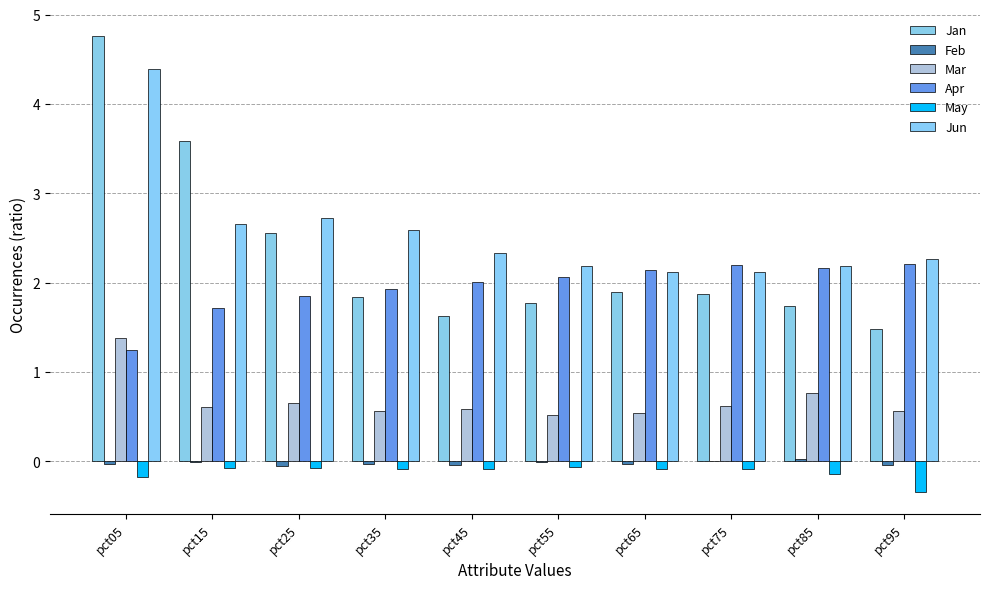

What is the value of the Jan bar at the 5th from the left?

1.6